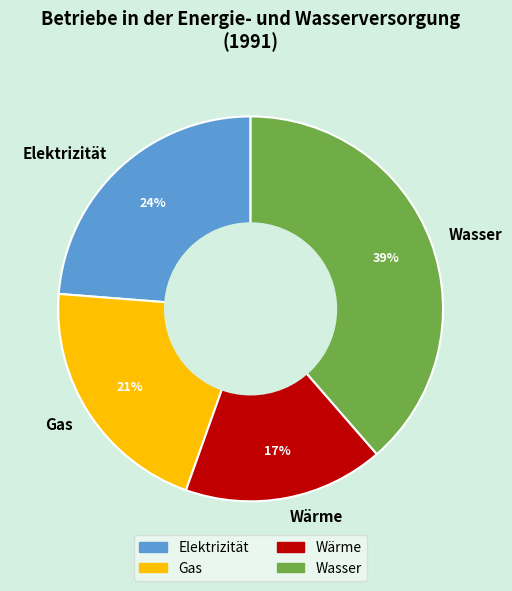

True or false: Gas accounts for 15% of the total.

False